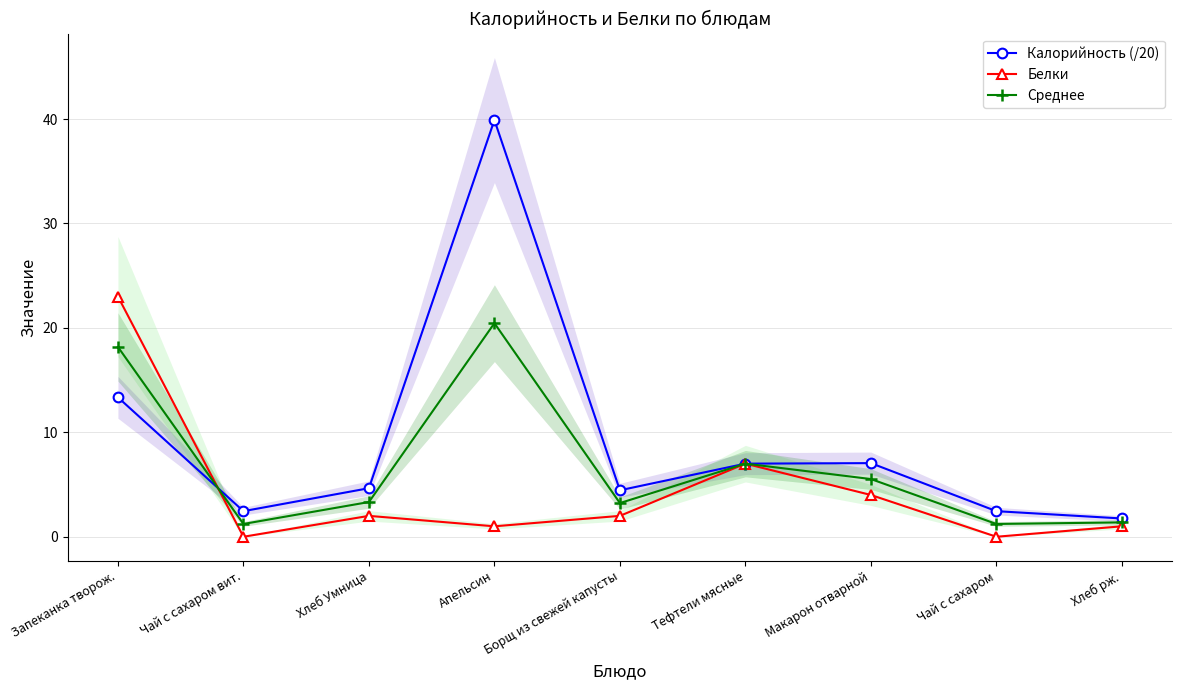

Count the number of data series in this chart.

3